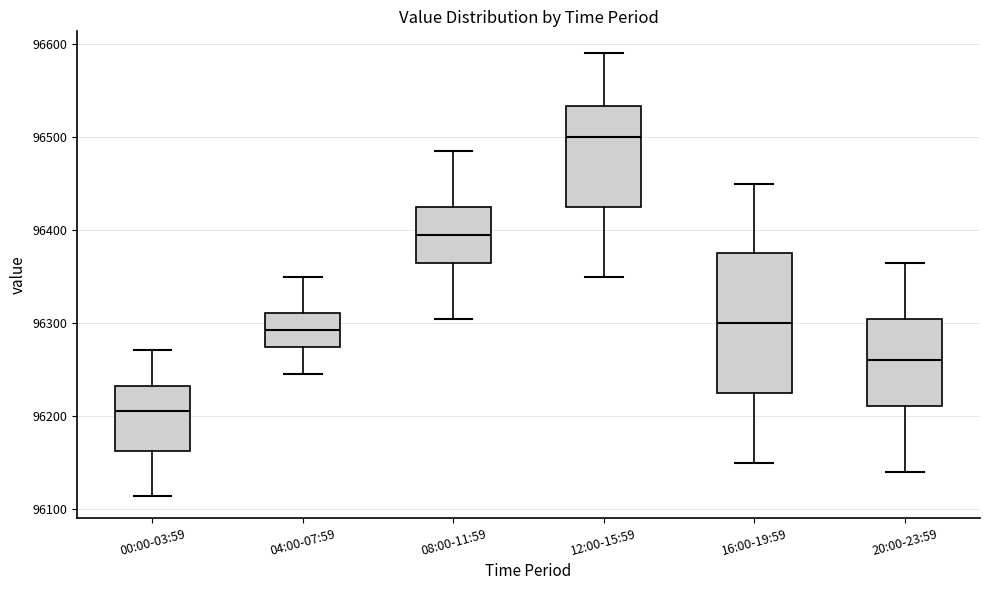

Which box's median line is the lowest?

00:00-03:59